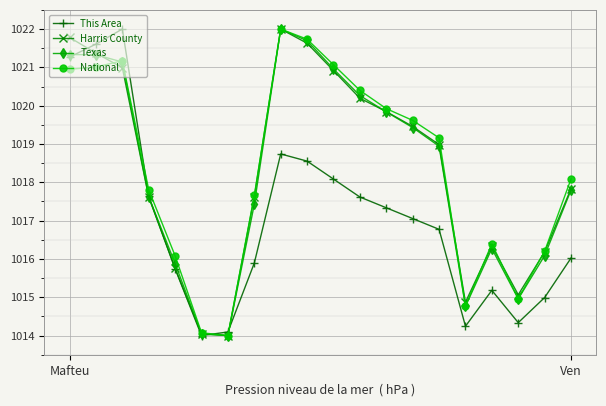

How many data points in Texas are less than 1018?

10